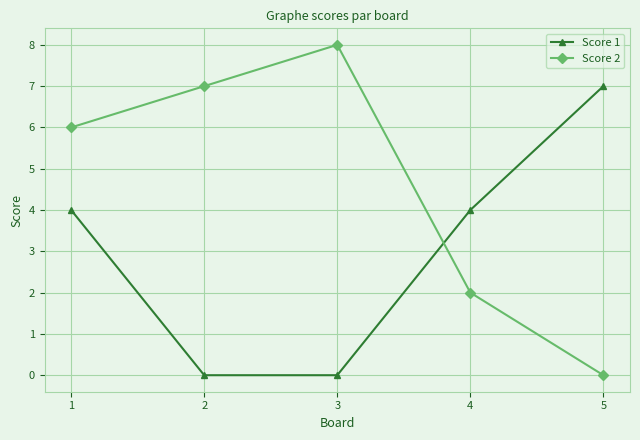

At which label does Score 1 reach its peak?

5